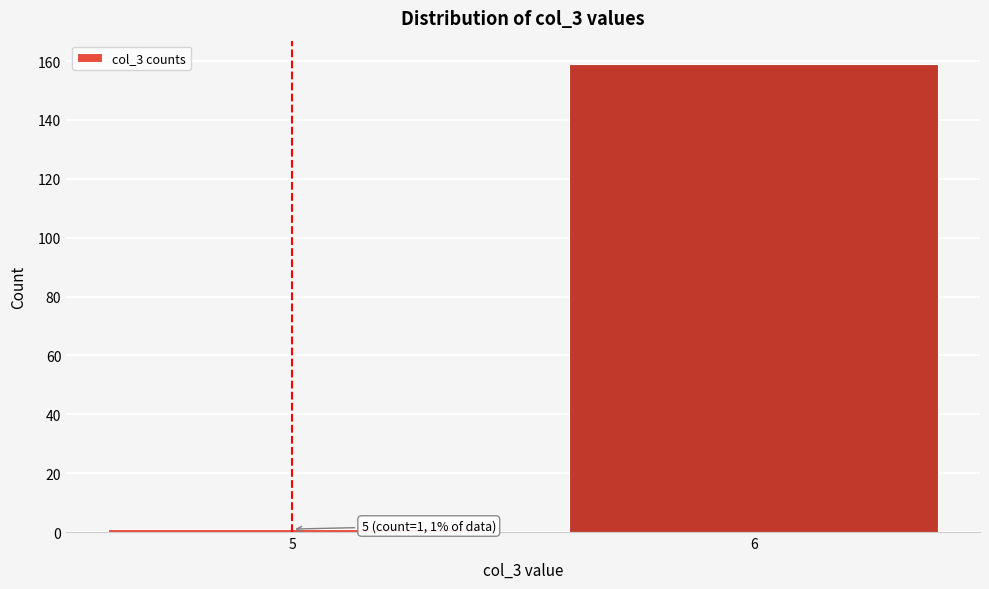

Reading left to right, list all the values displayed in this chart.

1	159